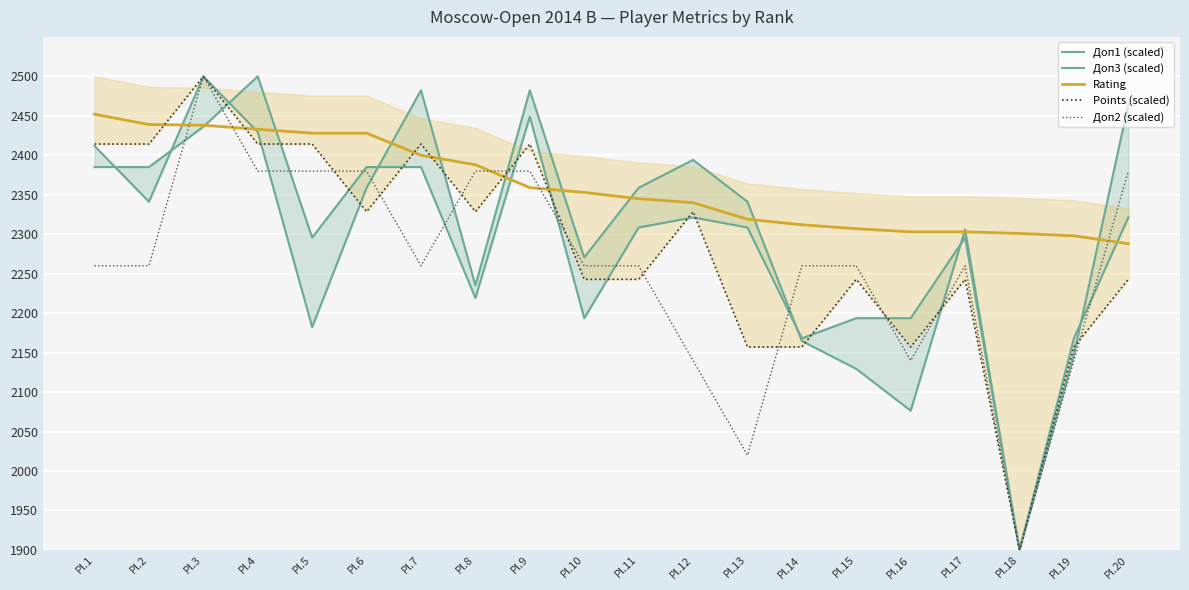

At which category is the sum across all series the highest?

Pl.3